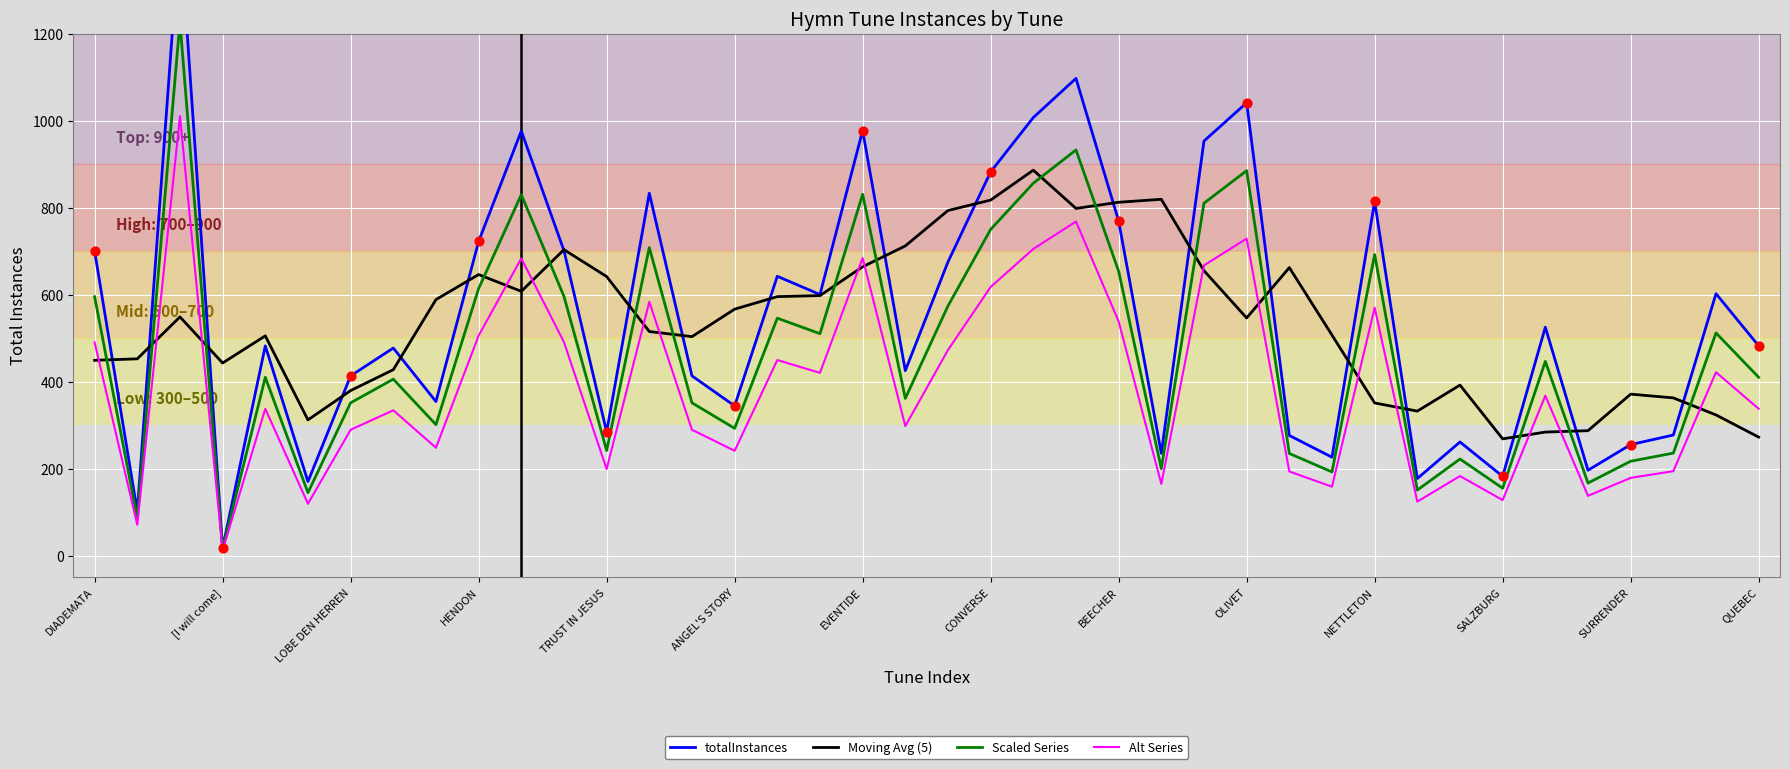

Which series has the widest spread of Y values?

totalInstances